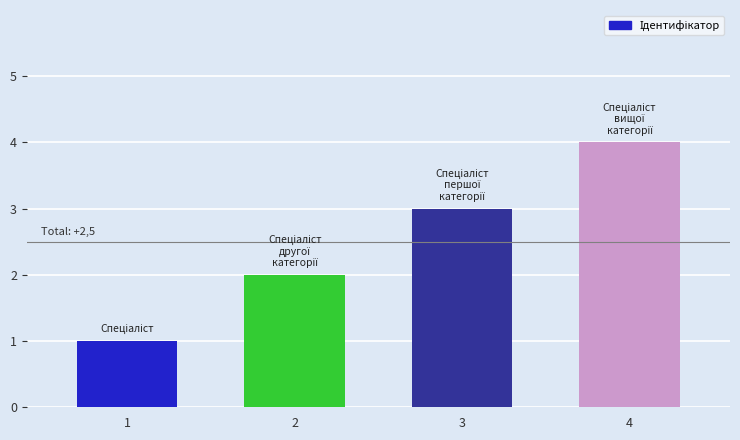

At which label is the value closest to 2?

2